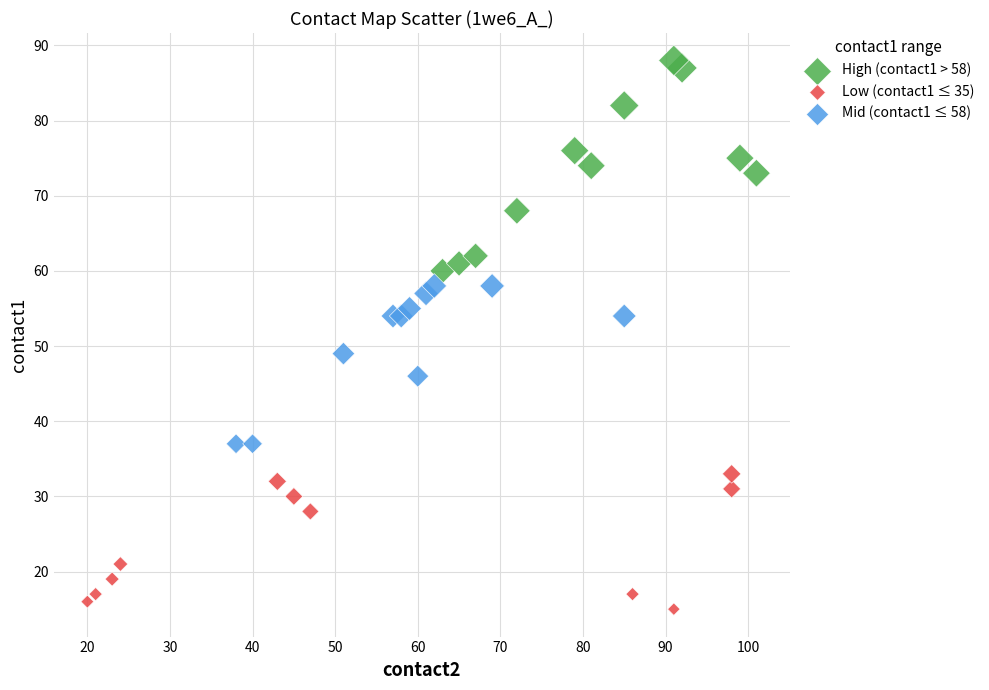

Which series contains the lowest Y value?

Low (contact1 ≤ 35)